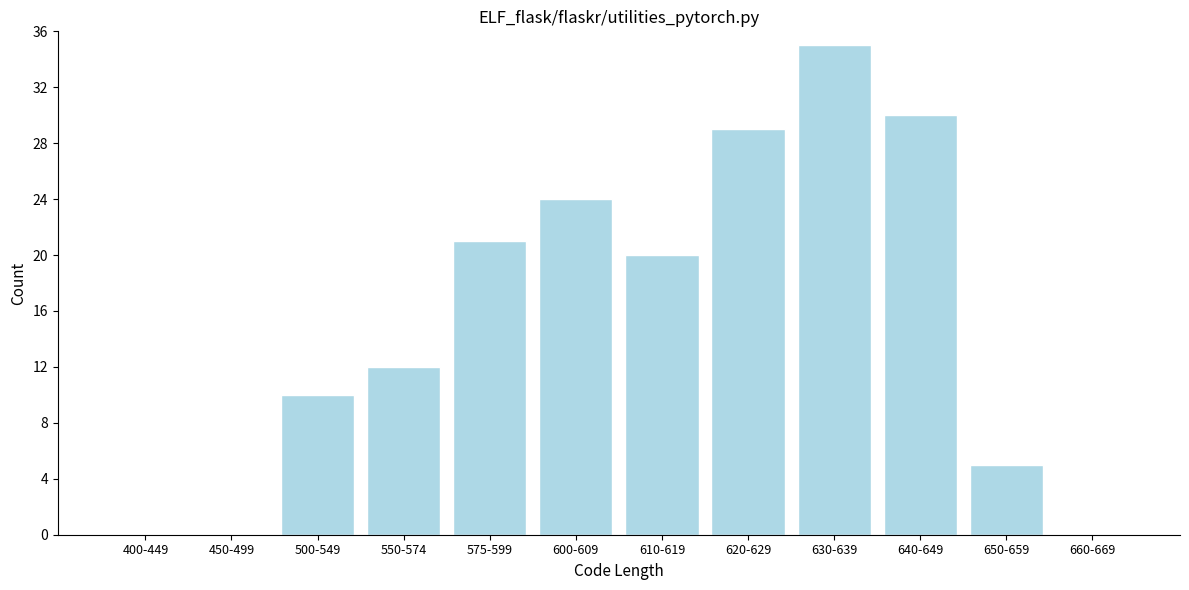

Reading left to right, extract all data points from this chart.

400-449=0	450-499=0	500-549=10	550-574=12	575-599=21	600-609=24	610-619=20	620-629=29	630-639=35	640-649=30	650-659=5	660-669=0